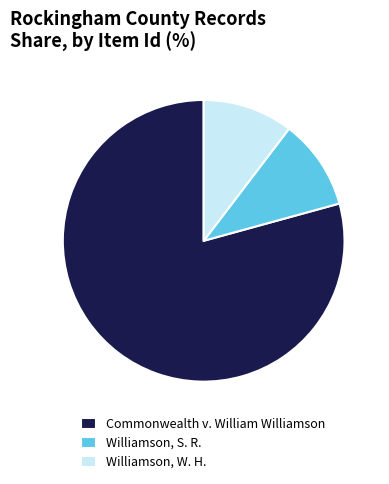

Combined, do Williamson, W. H. and Commonwealth v. William Williamson account for over 50%?

Yes